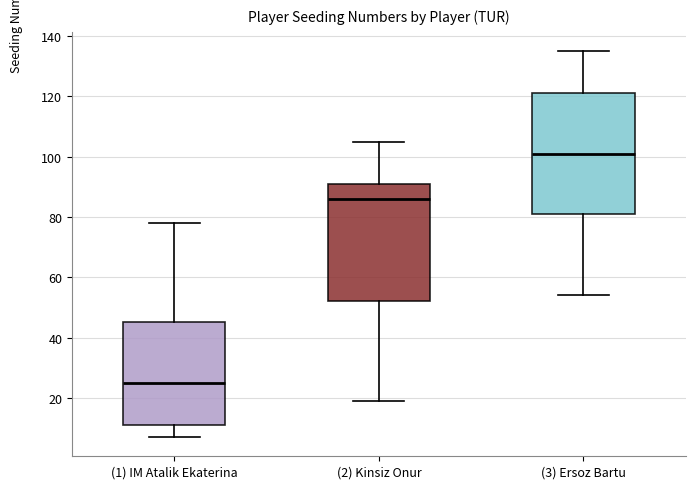

Which box has the lowest median line?

(1) IM Atalik Ekaterina